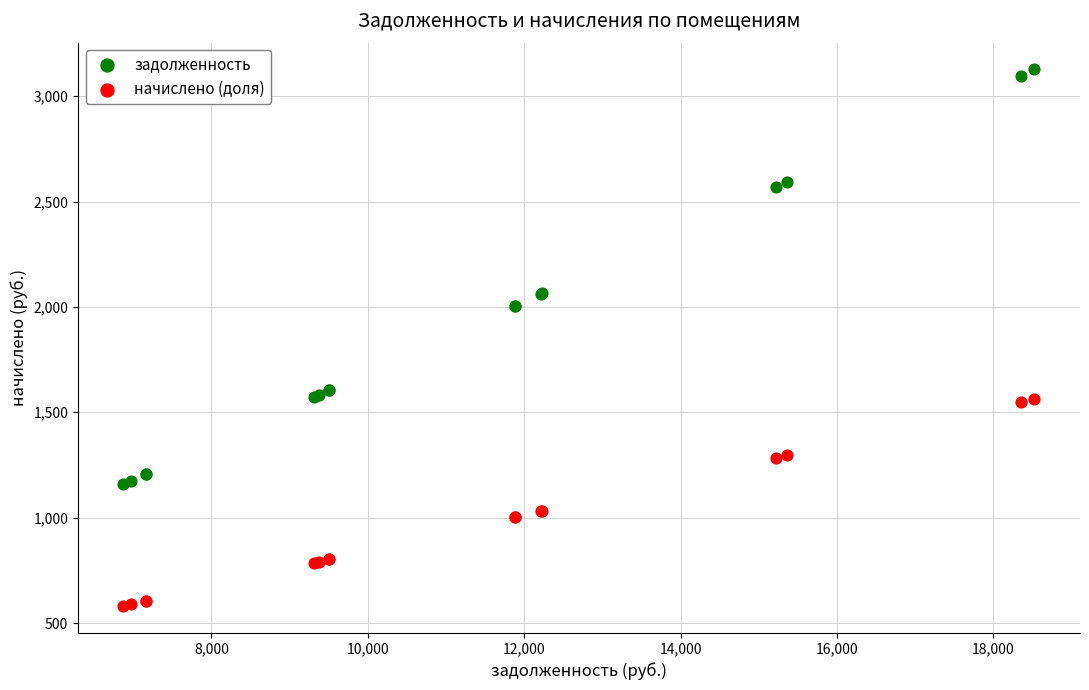

Which series has the widest spread of Y values?

задолженность